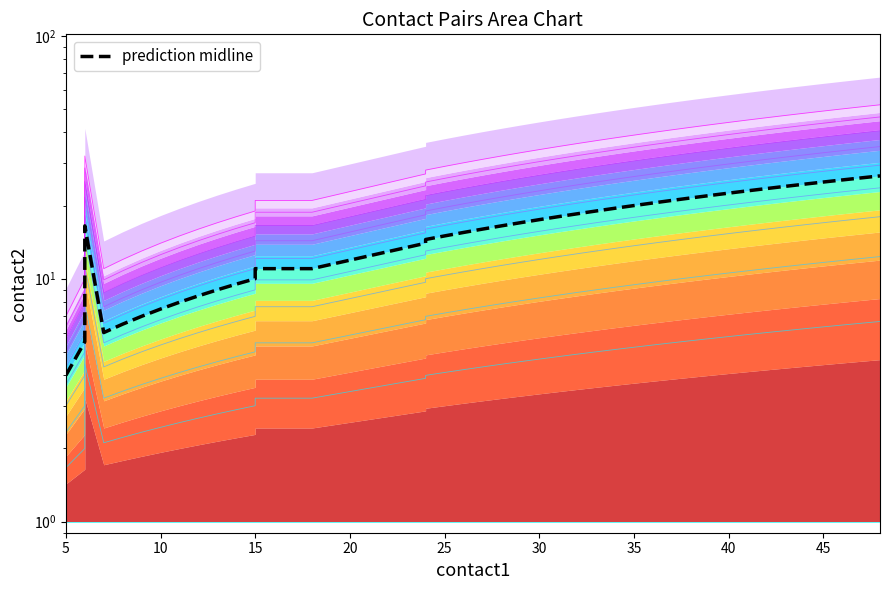

The chart shows a value of 33.9 at 25. True or false?

False